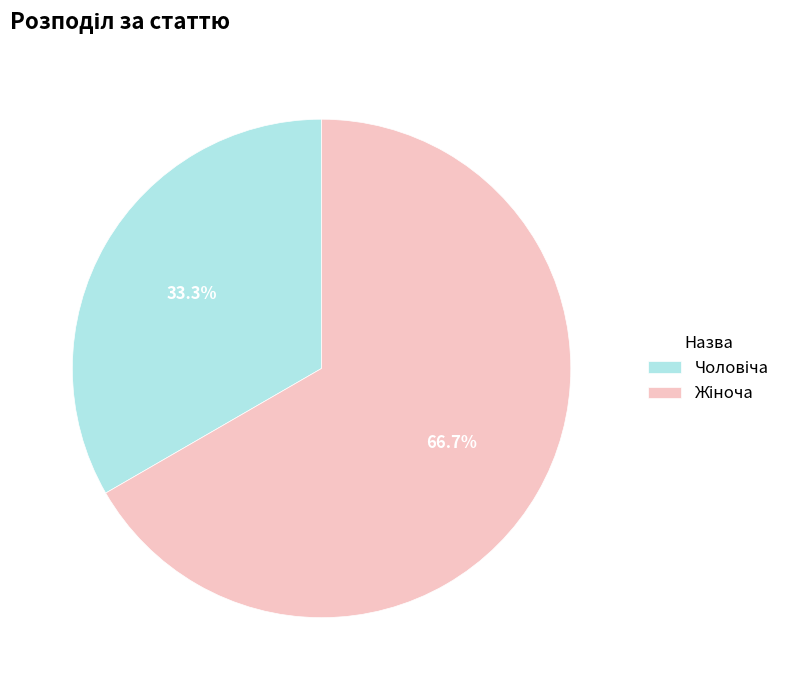

Is there any slice that represents more than half of the pie?

Yes